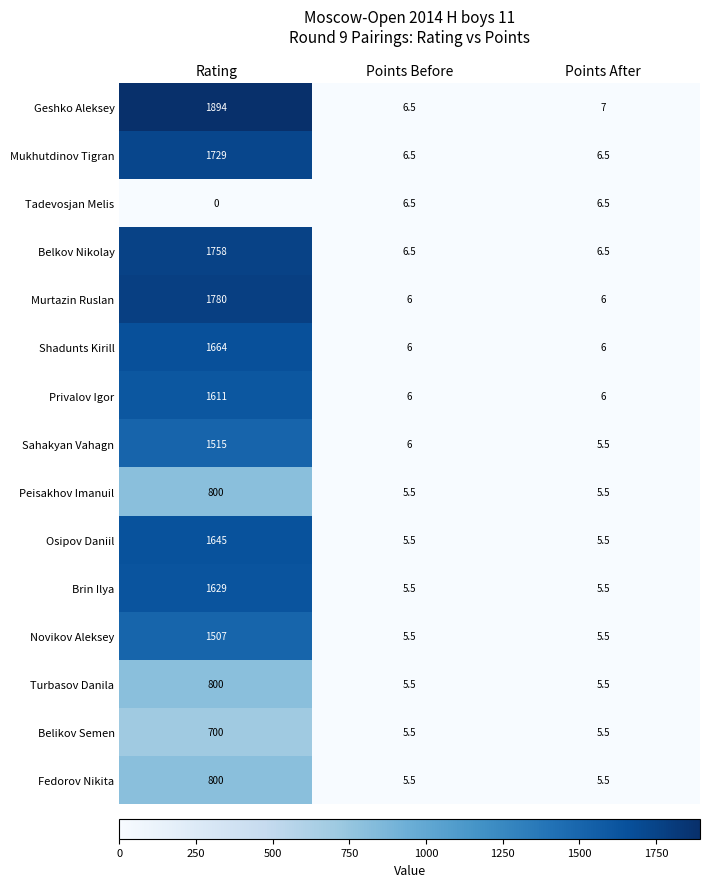

Which series has the largest total across all categories?

Geshko Aleksey